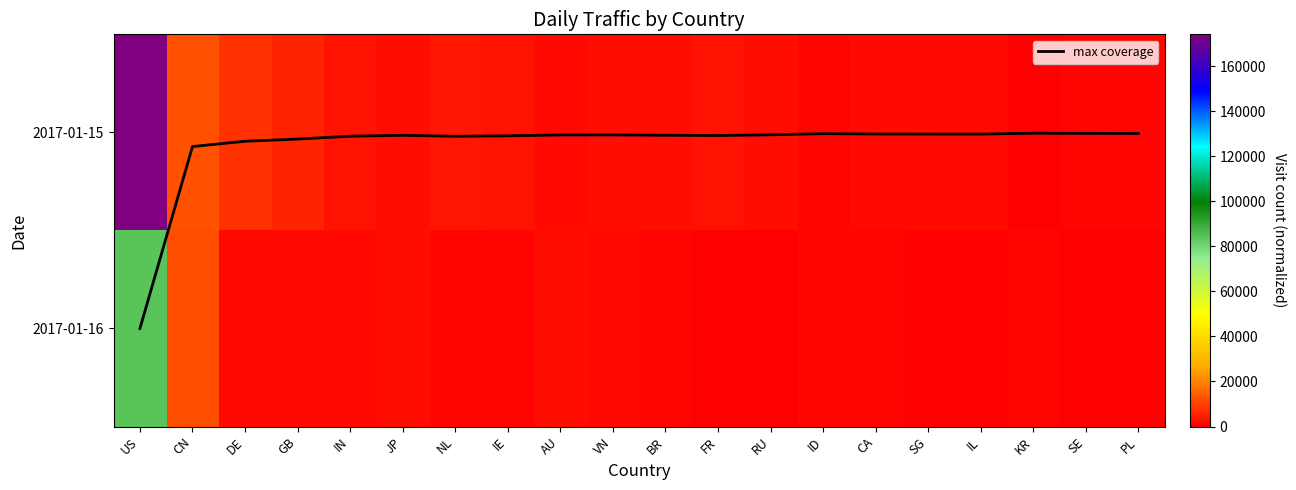

What is the difference between the maximum and minimum values in the max coverage series?

1.0